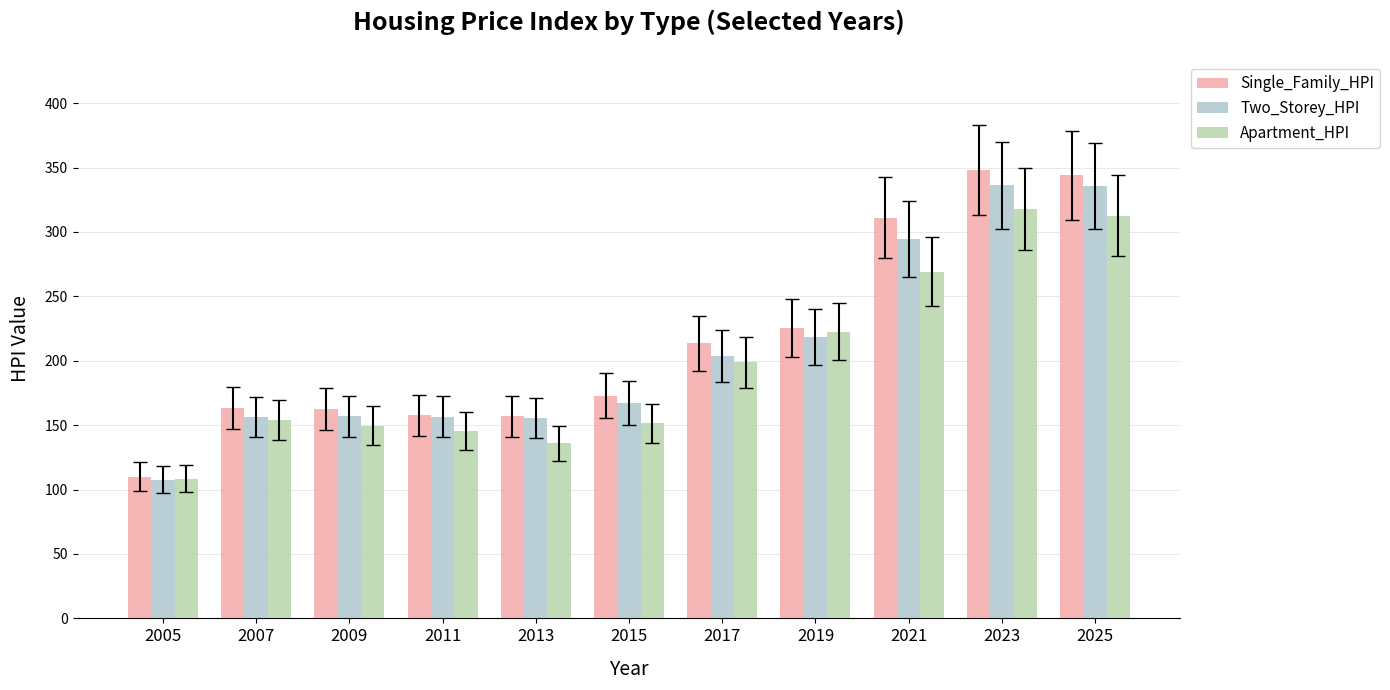

Which series changed the most between 2013 and 2019?

Apartment_HPI